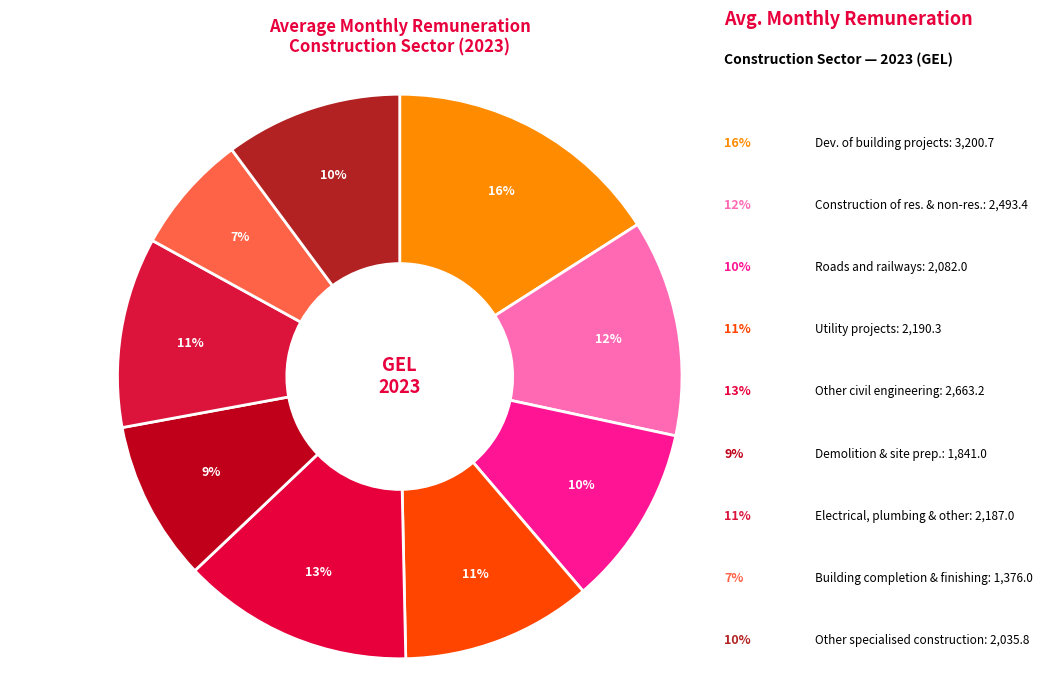

What percentage is the Construction of residential and non-residential buildings slice, to the nearest percent?

12%